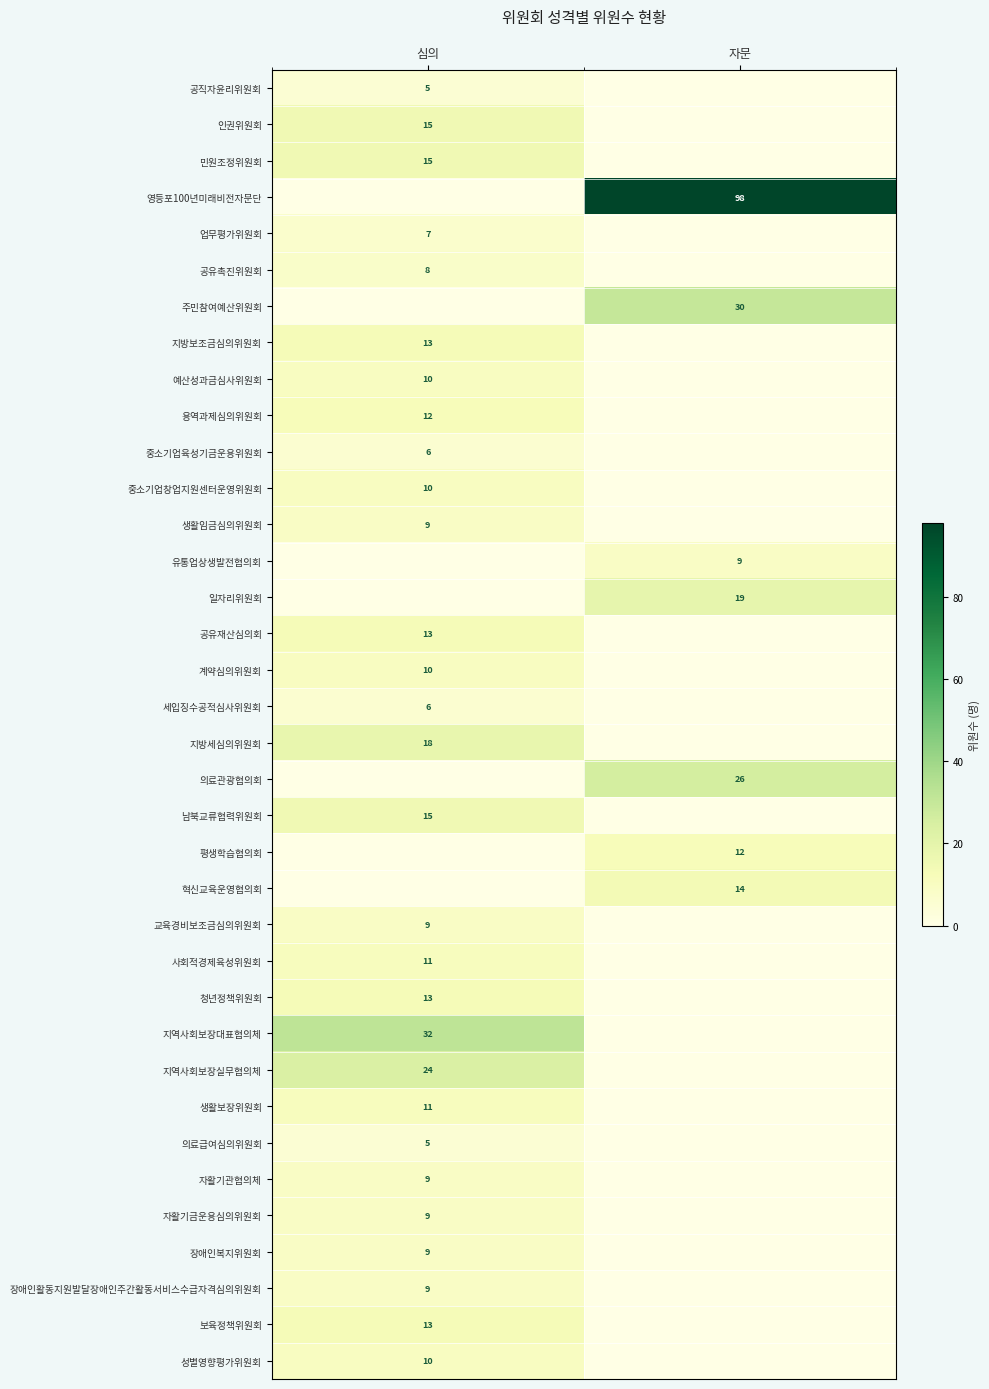

What is the spread (max minus min) of values at 심의?

32